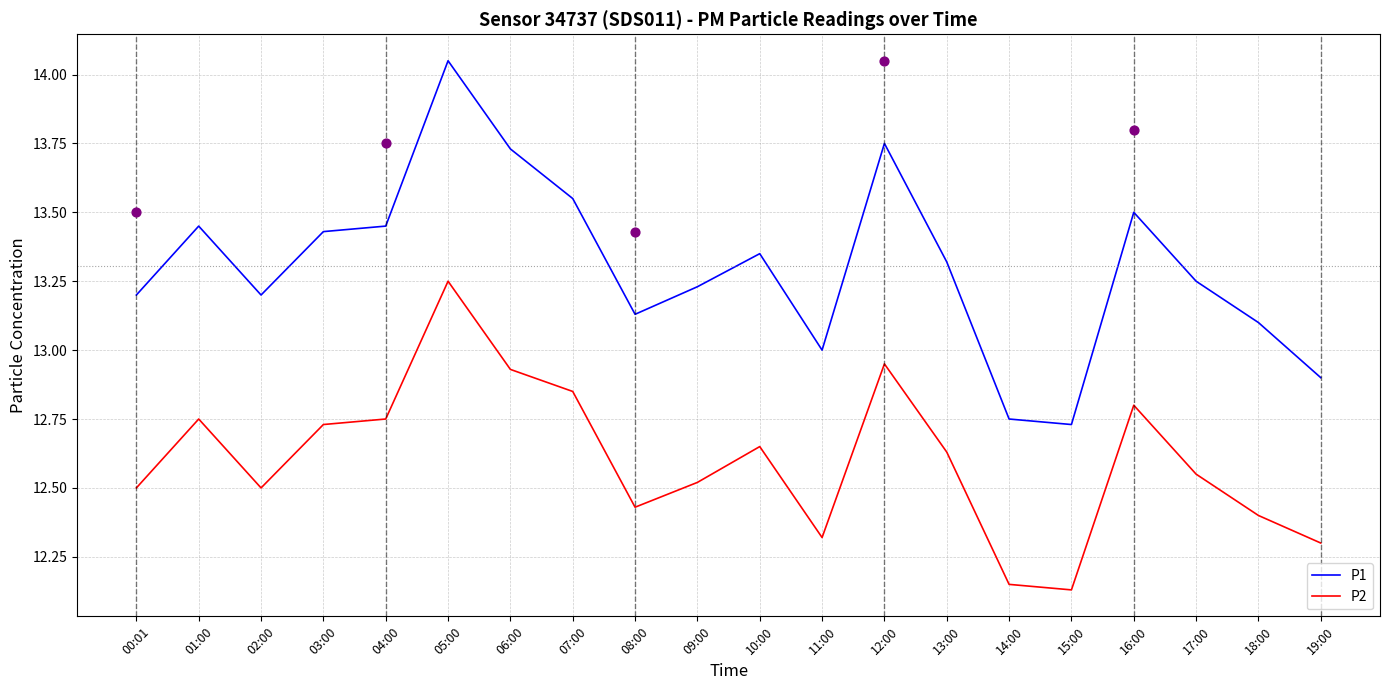

At which category is the sum across all series the highest?

05:00